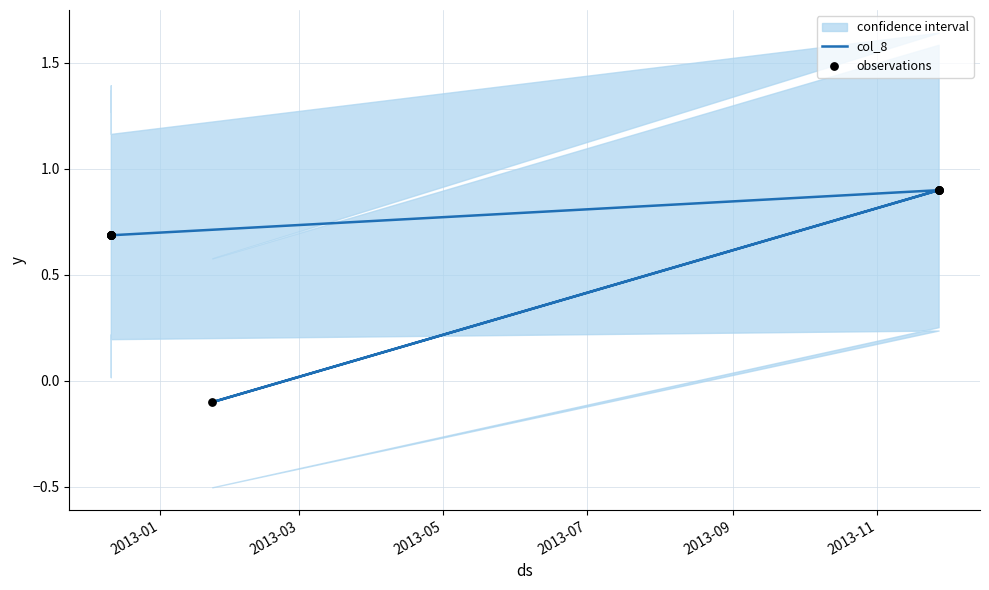

Which series has the largest total across all categories?

col_8